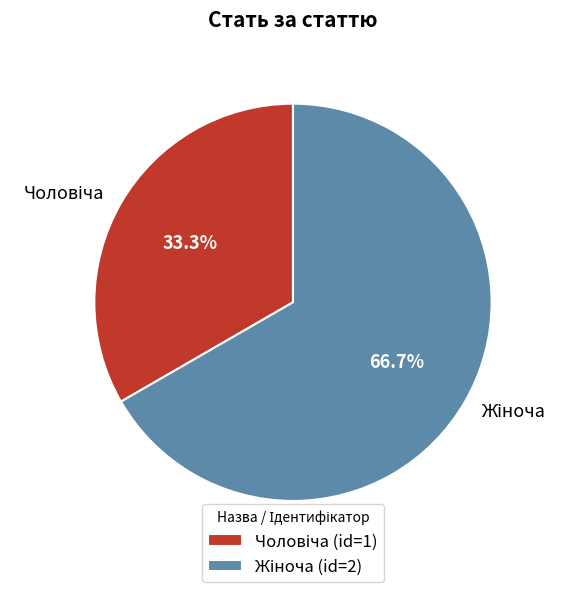

Rank the categories by value from lowest to highest.

Чоловіча, Жіноча